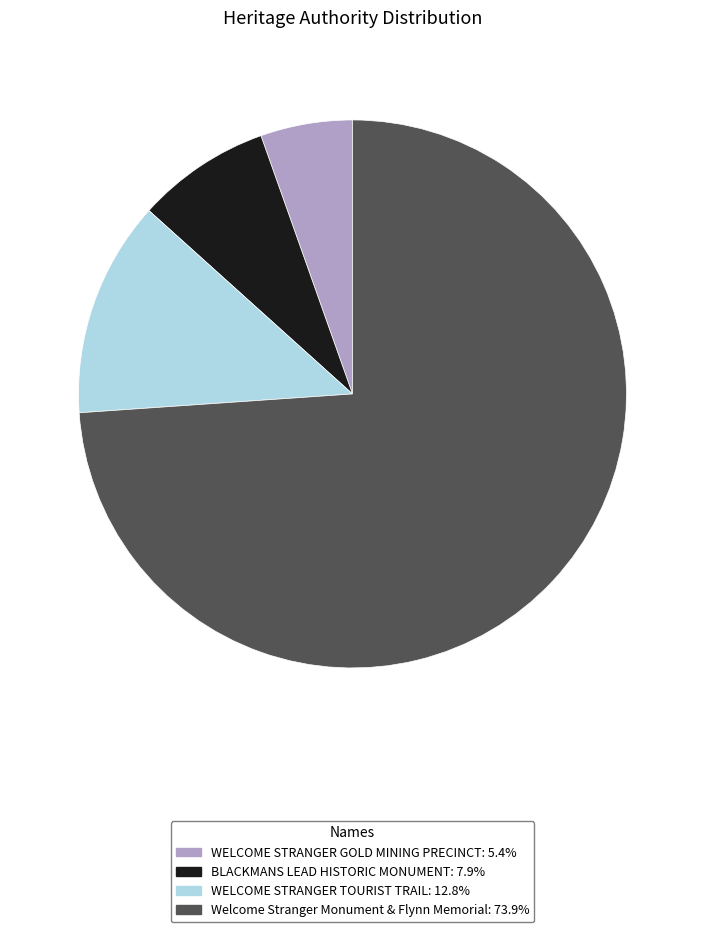

Combined, do Welcome Stranger Monument & Flynn Memorial and BLACKMANS LEAD HISTORIC MONUMENT account for over 50%?

Yes